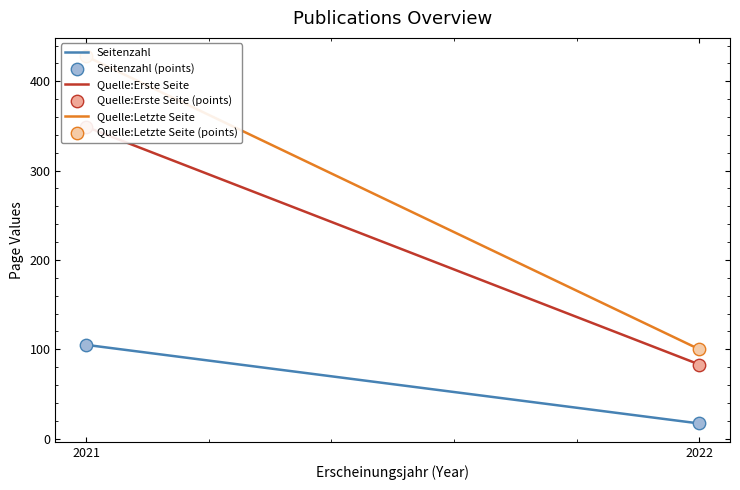

Which series has the widest spread of Y values?

Quelle:Letzte Seite